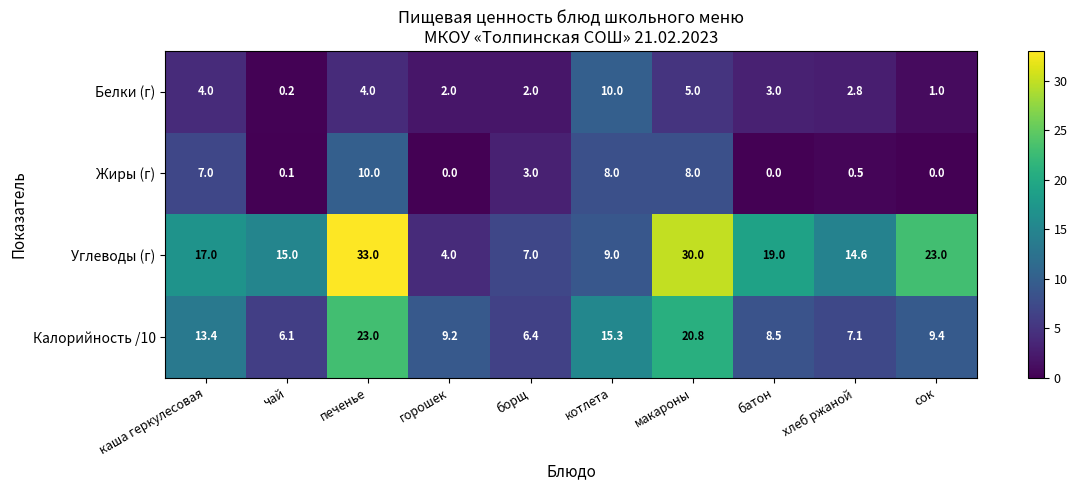

What value does the Жиры (г) series have at макароны?

8.0